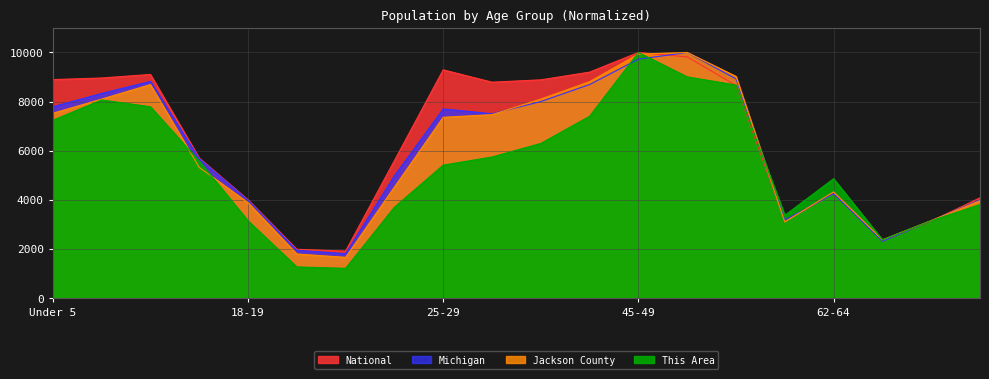

Where is National nearest to the value 5958?

15 to 17